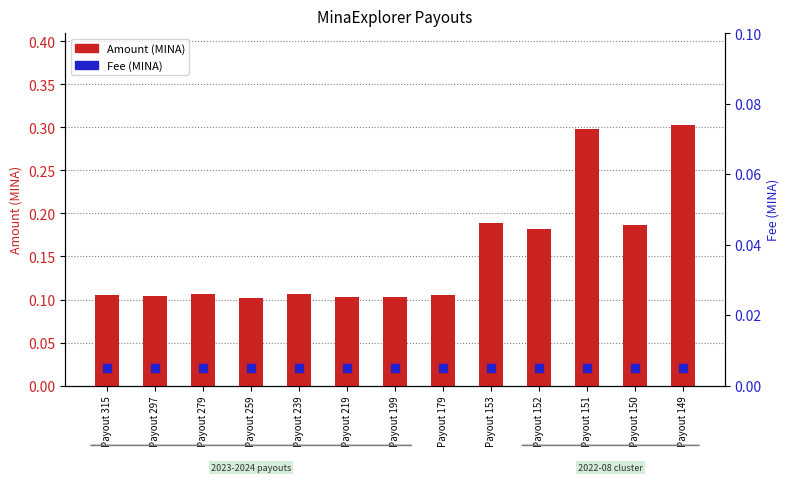

Which series contains the highest Y value?

Amount (MINA)